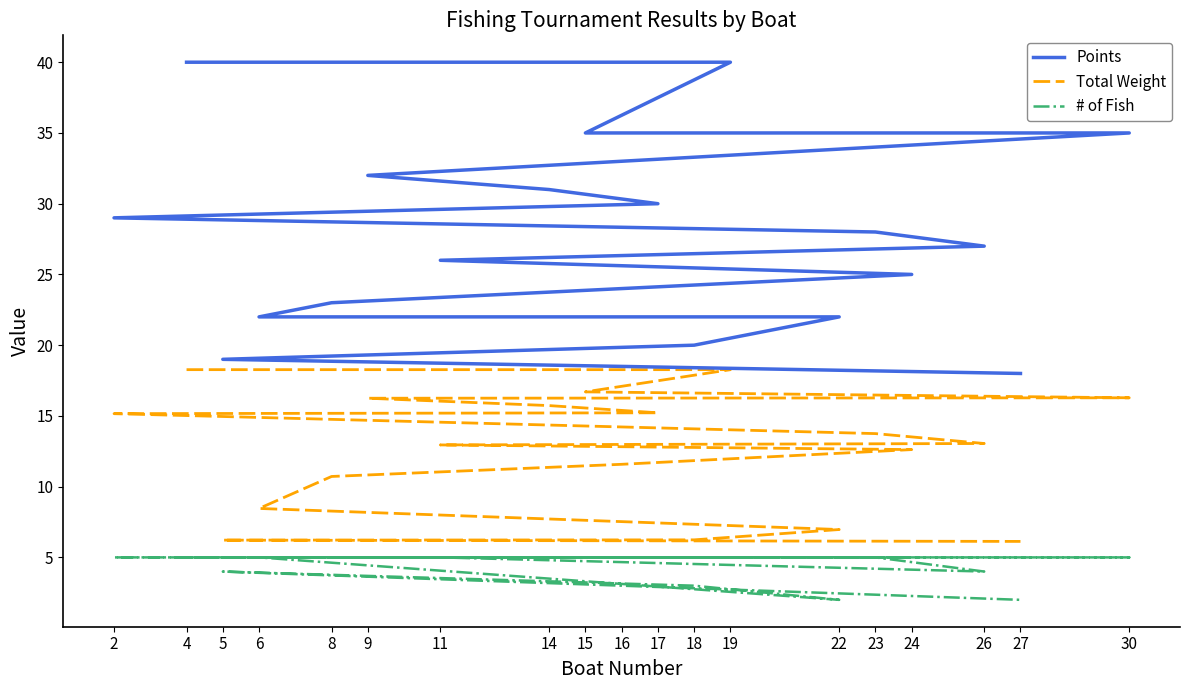

At which category is the sum across all series the highest?

4